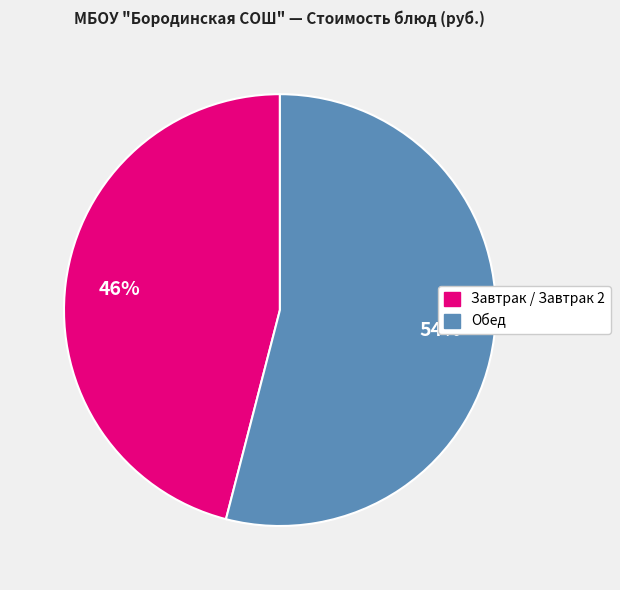

To the nearest percent, what is the difference between the largest and smallest slice percentages?

8%